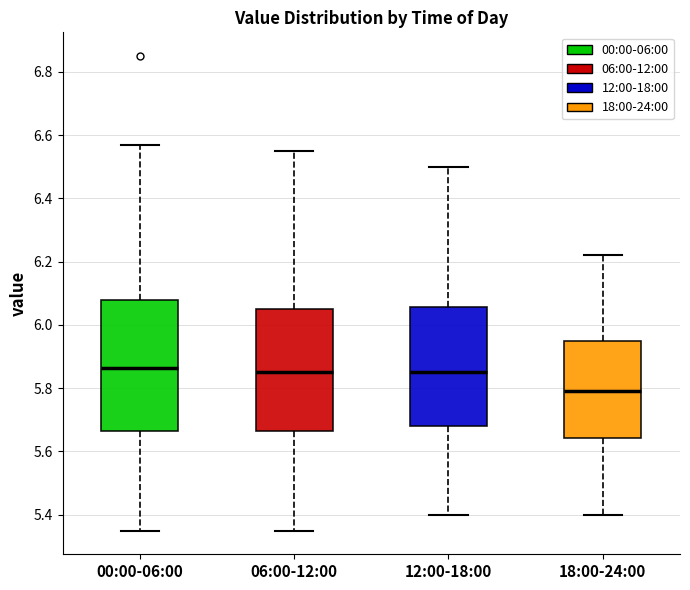

Which box is the tallest, from its lower edge to its upper edge?

00:00-06:00